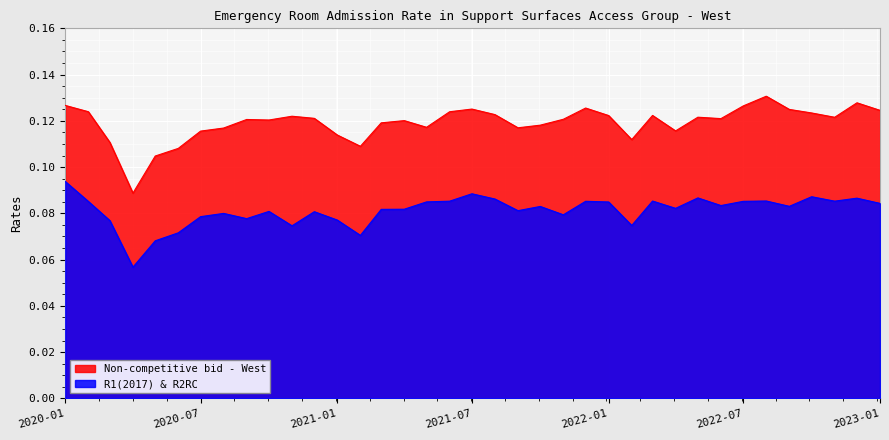

Which series has the largest total across all categories?

Non-competitive bid - West